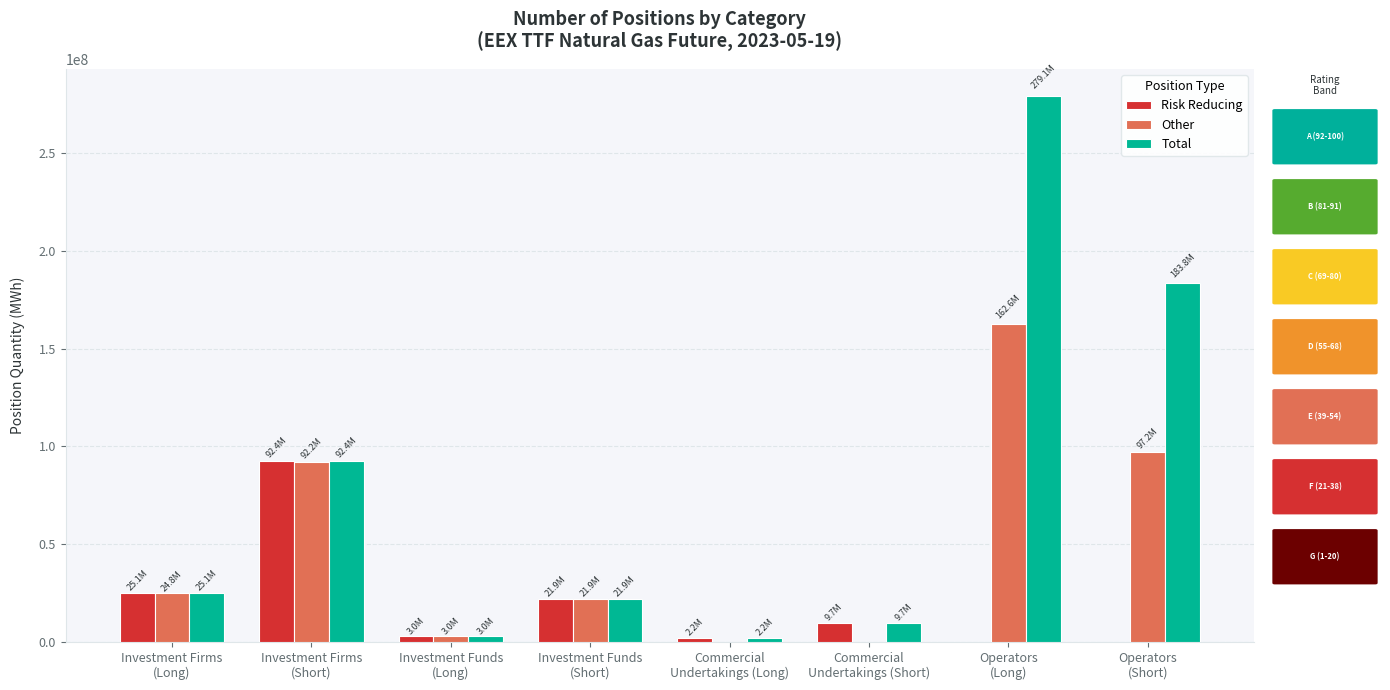

The value of Other at Commercial
Undertakings (Long) is 101943238. True or false?

False